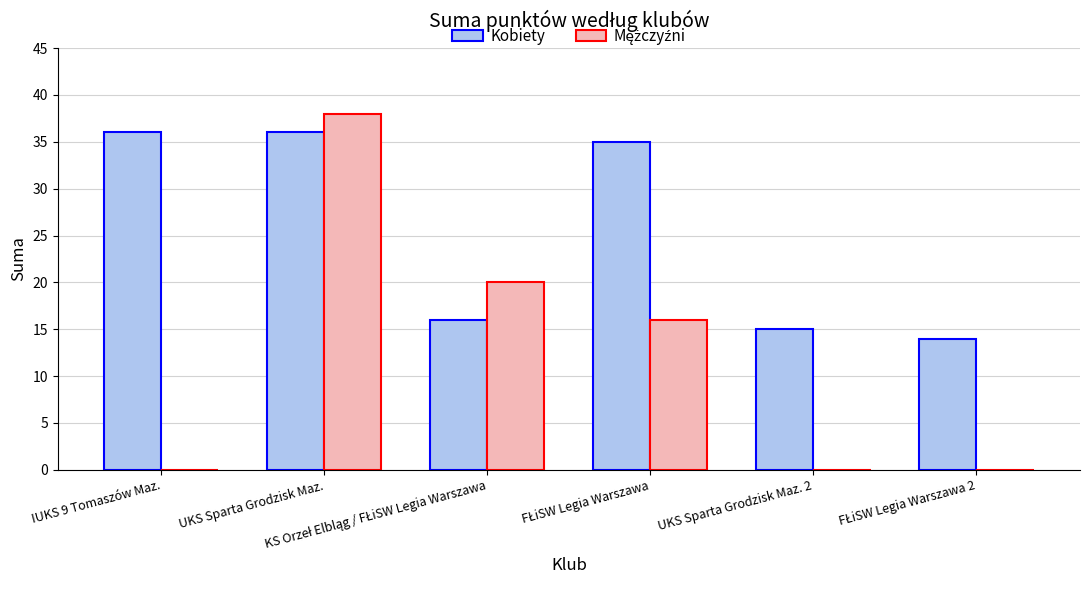

Does the chart contain stacked bars?

No